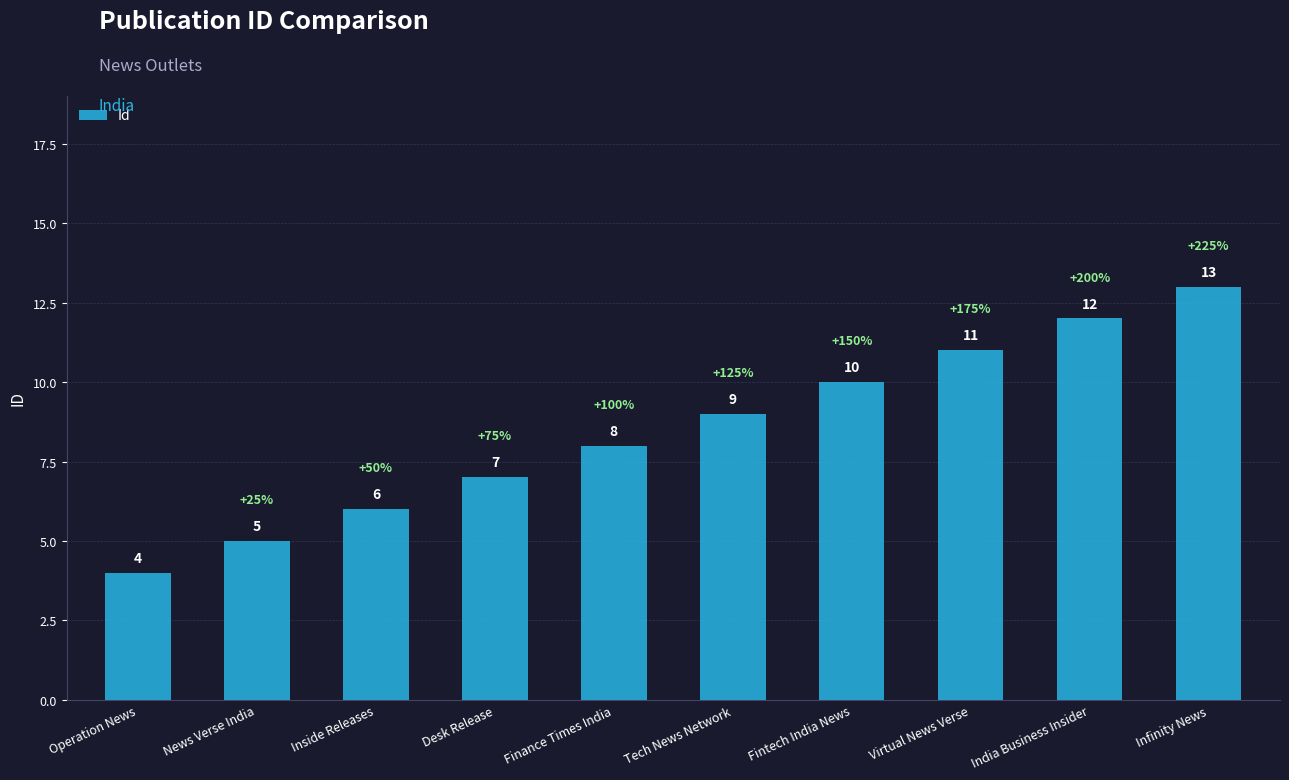

What is the ratio of the value at Inside Releases to the value at Fintech India News?

0.6